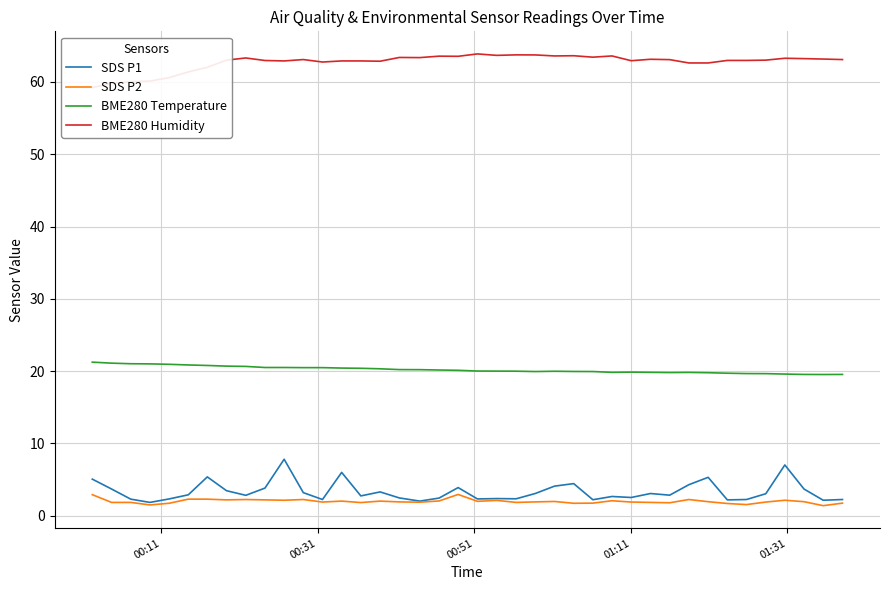

What is the maximum value for SDS P1?

7.8